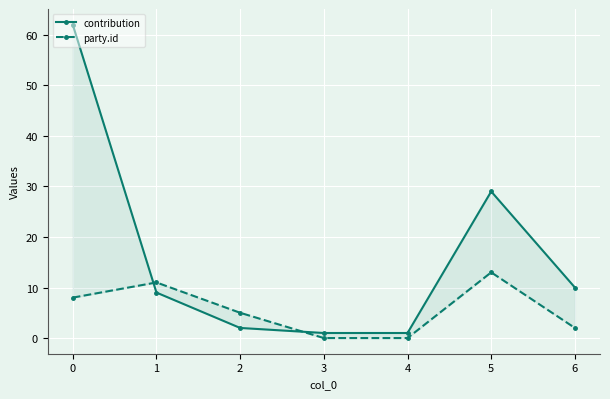

Rank the series by their maximum value, from highest to lowest.

contribution, party.id